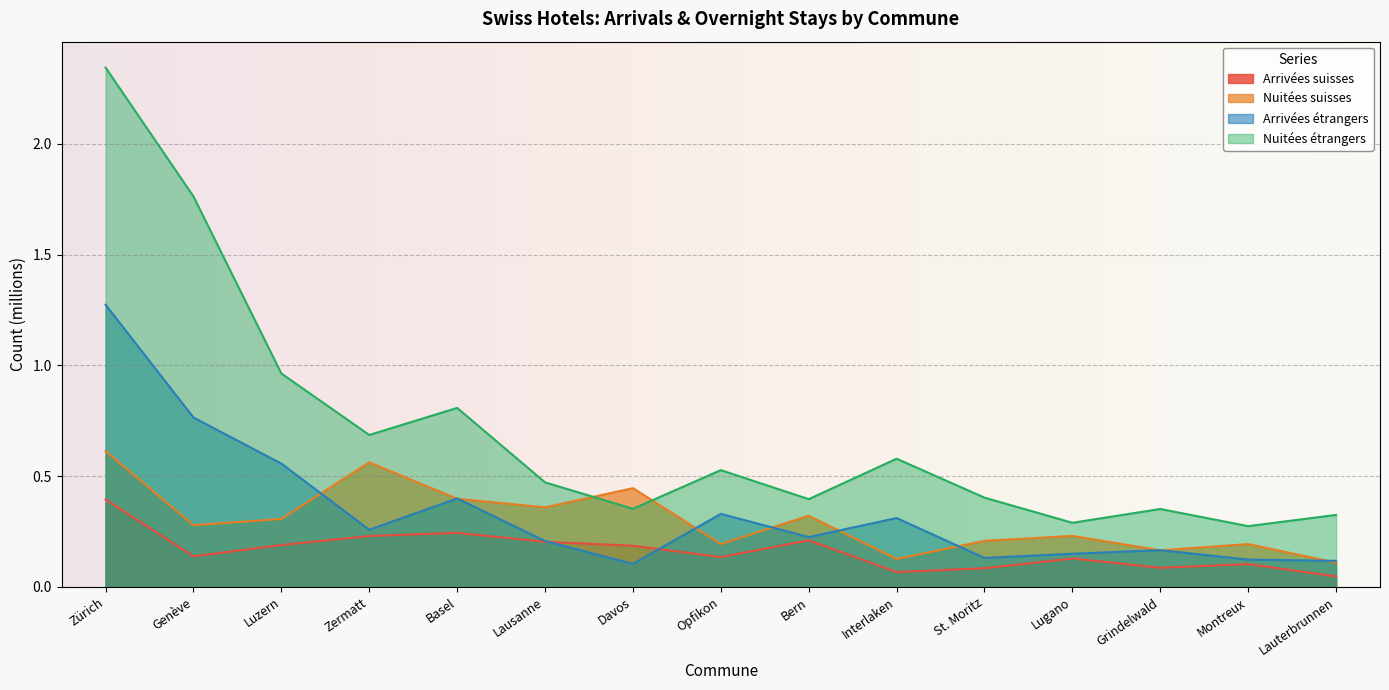

What is the total value across all series at Bern?

1.2